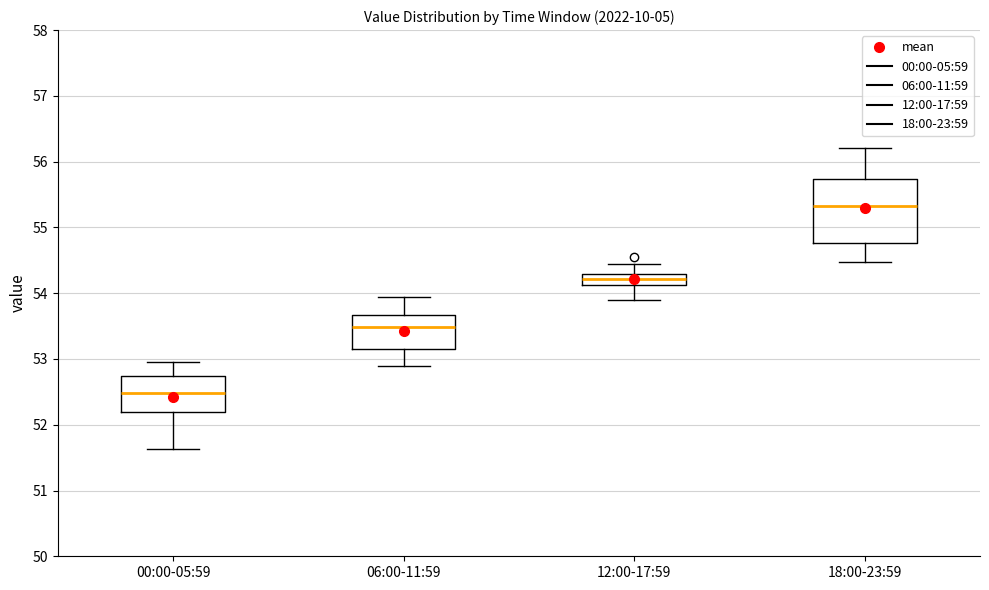

Reading left to right, transcribe this box plot: for each box, give where its median line is, the range the box spans, and where its two whiskers end, as read against the y-axis. The values are not printed on the chart, so give them approximately, as read against the axis.

00:00-05:59: median 52.5, box 52.2 to 52.7, whiskers 51.6 to 53.0
06:00-11:59: median 53.5, box 53.2 to 53.7, whiskers 52.9 to 53.9
12:00-17:59: median 54.2, box 54.1 to 54.3, whiskers 53.9 to 54.4
18:00-23:59: median 55.3, box 54.8 to 55.7, whiskers 54.5 to 56.2